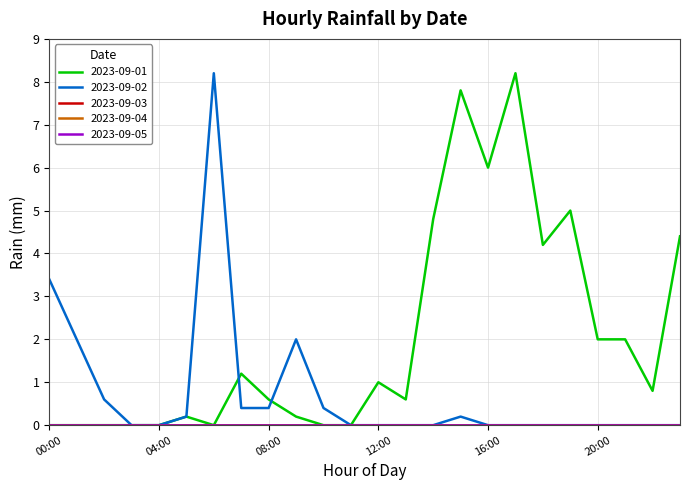

Does the chart have visible grid lines?

Yes